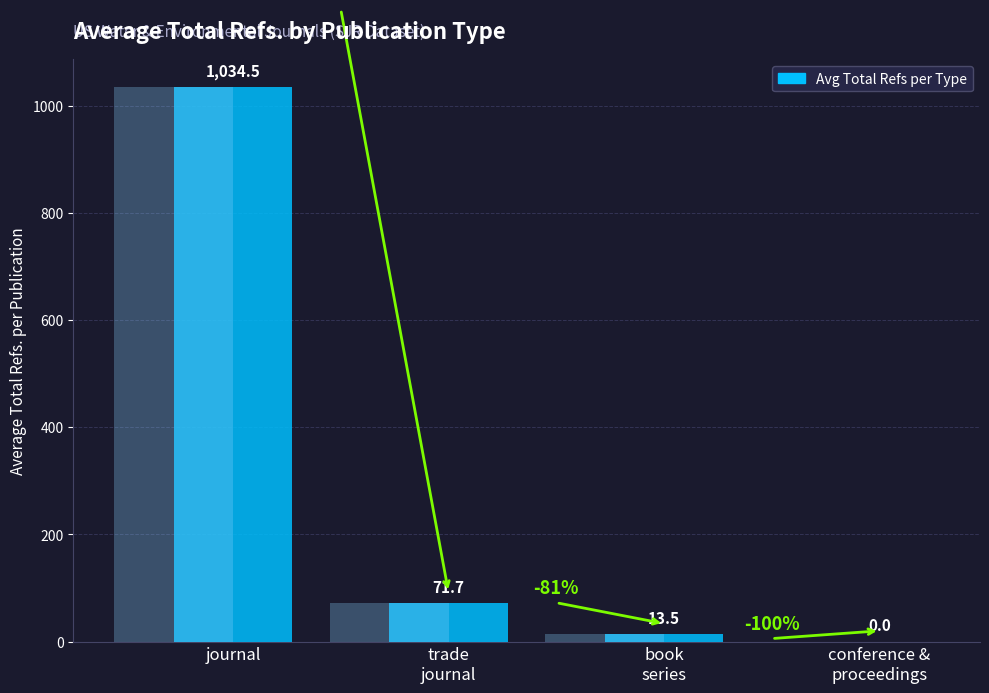

True or false: the data shows 0.0 at conference &
proceedings.

True